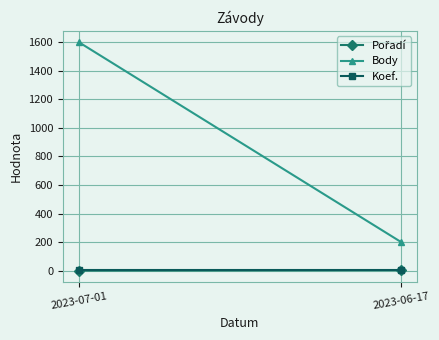

What is the label of the 1st point from the left?

2023-07-01